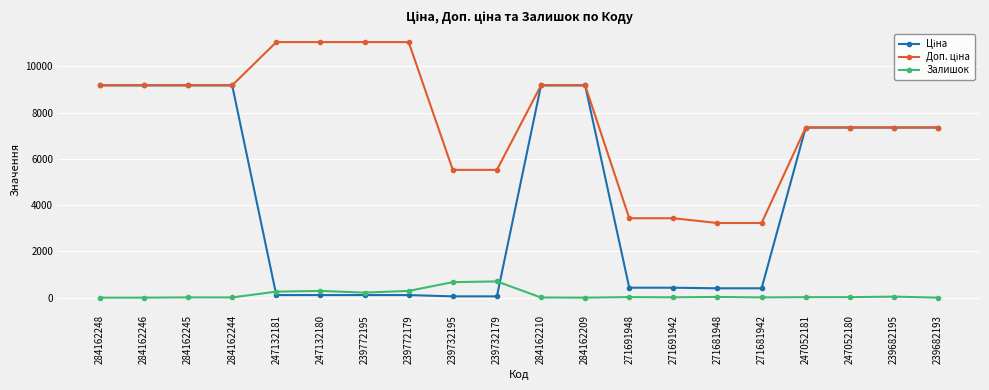

True or false: Залишок has more than 2 points higher than both neighbors.

True